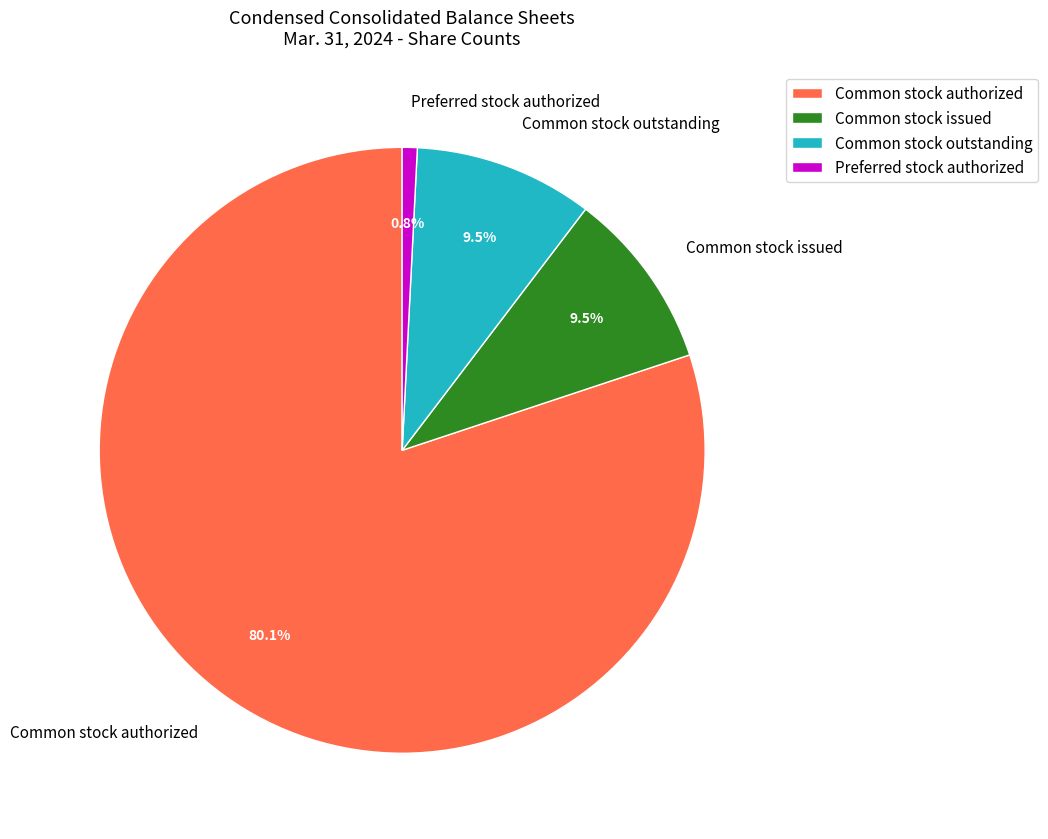

What is the majority slice?

Common stock authorized